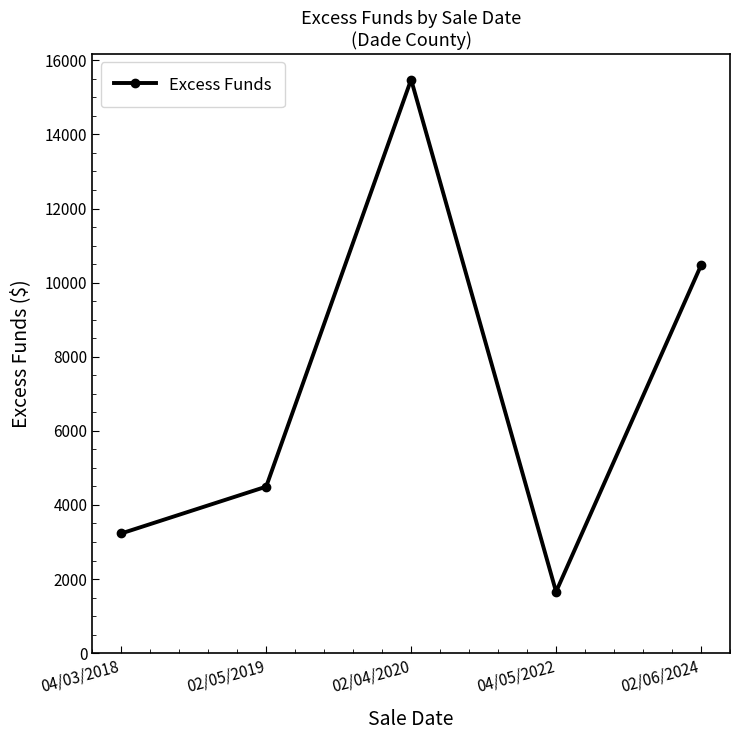

At which label is the value closest to 8569?

02/06/2024